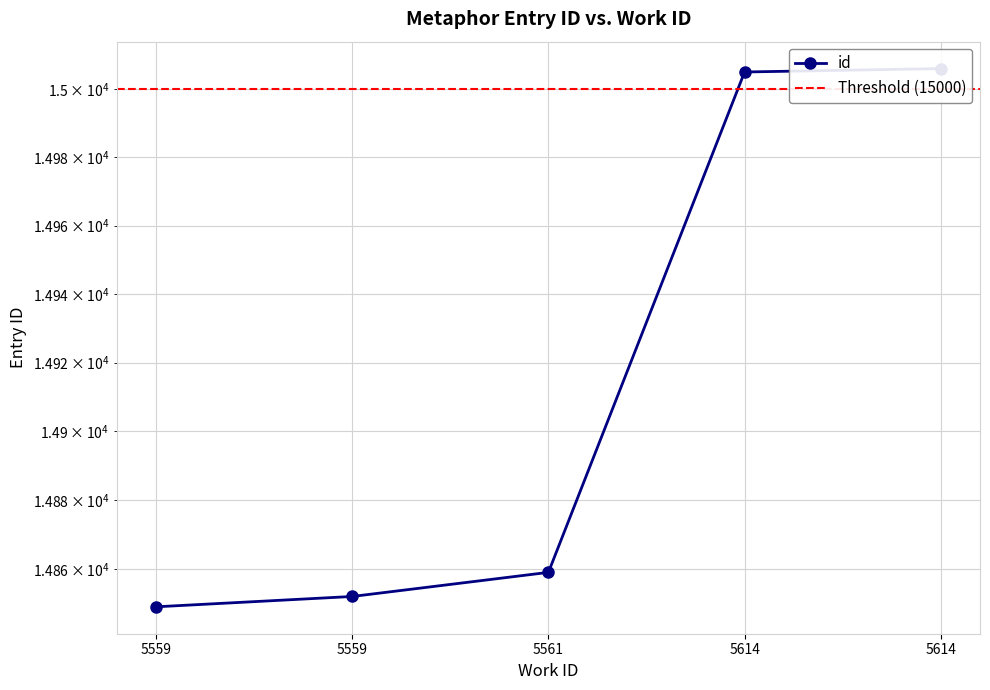

What is the average value?

14914